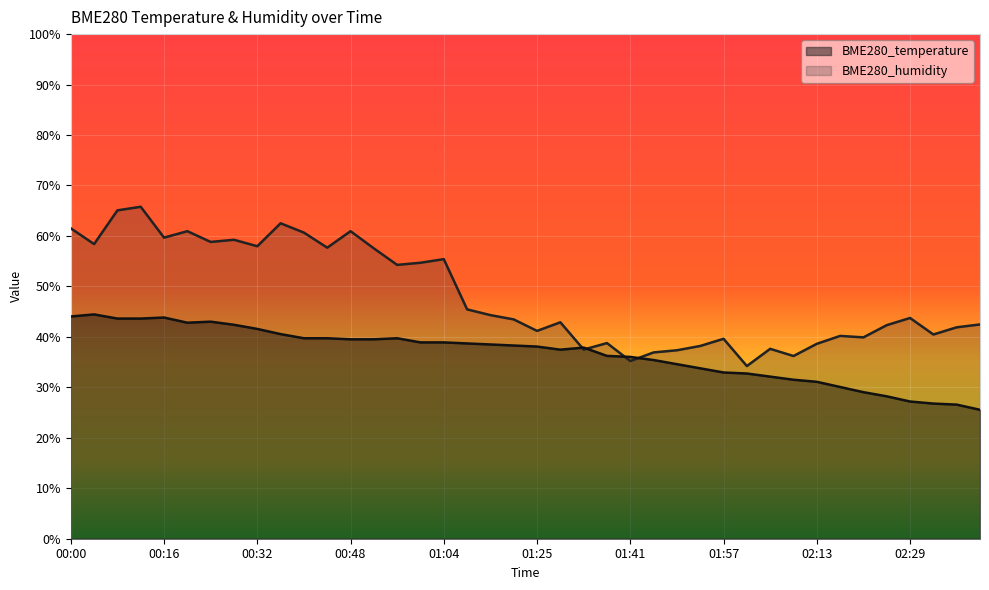

What position from the right is 02:41?

1